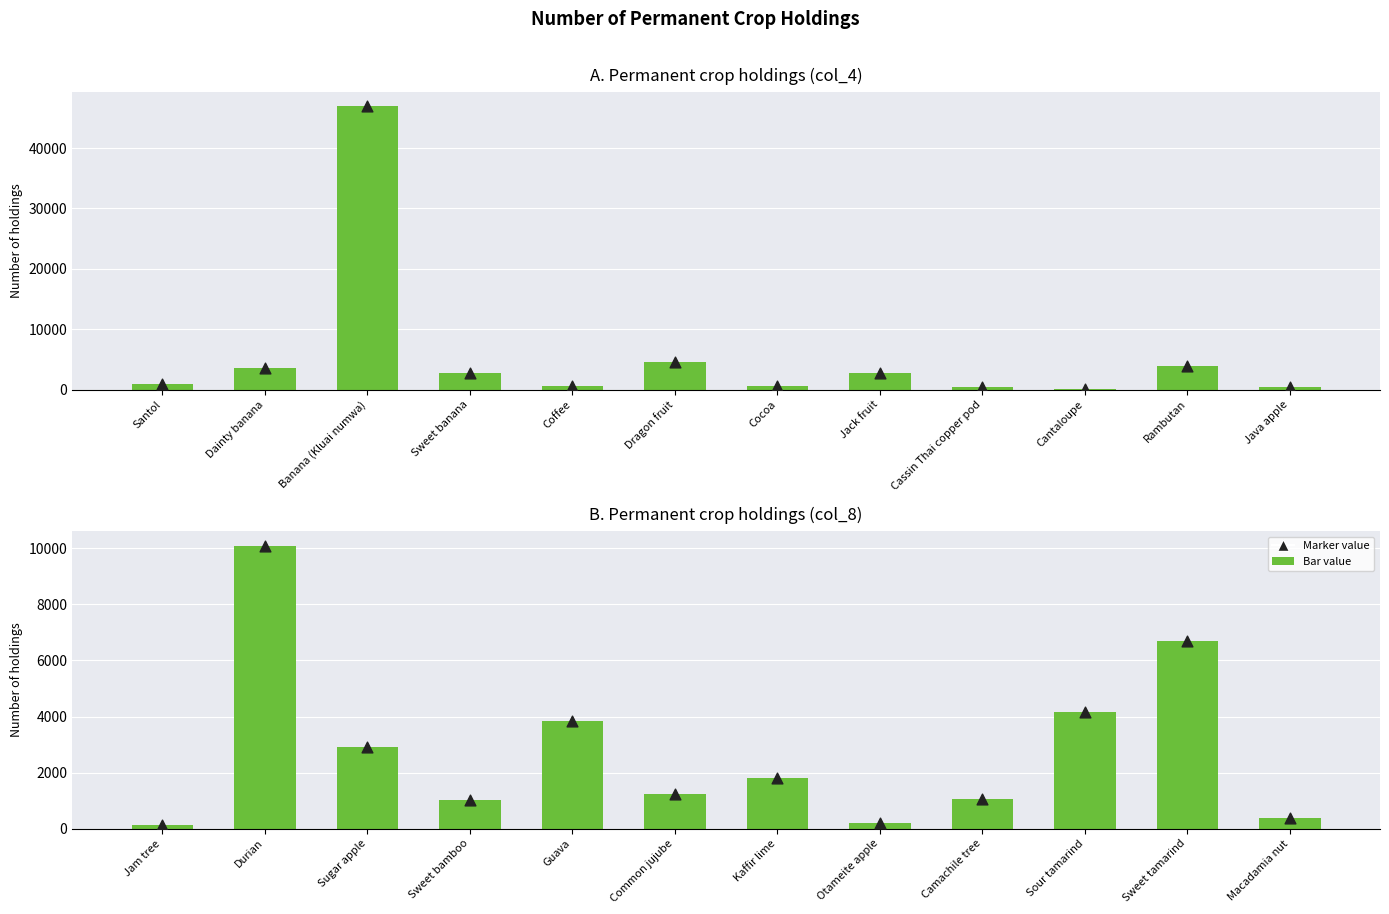

Which series has the largest Y range (max minus min)?

col_4 holdings